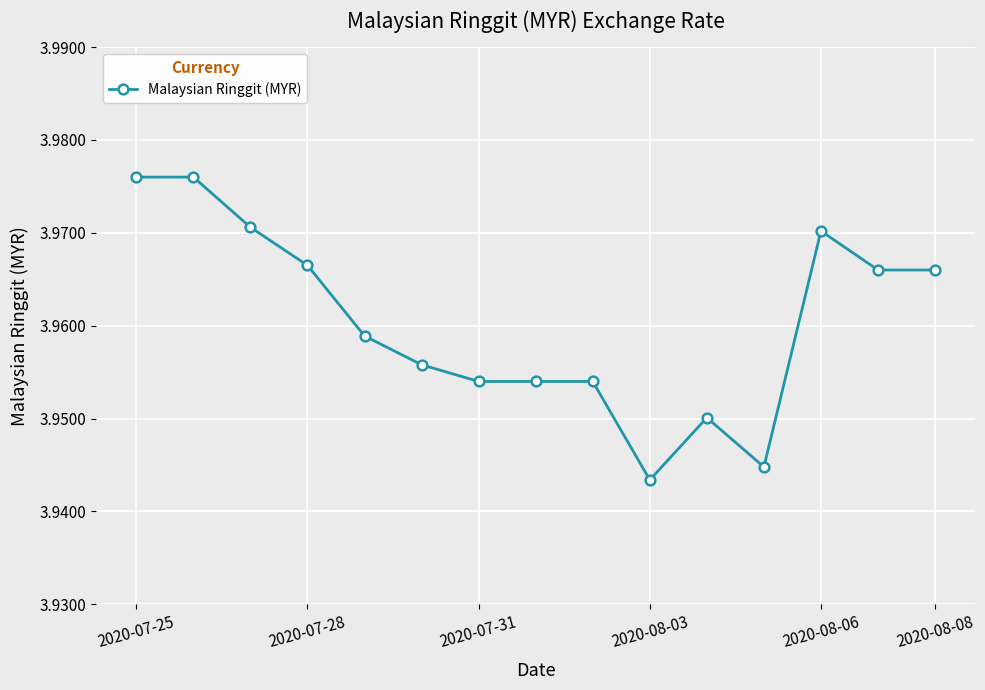

True or false: there are more than 1 points higher than both neighbors.

True